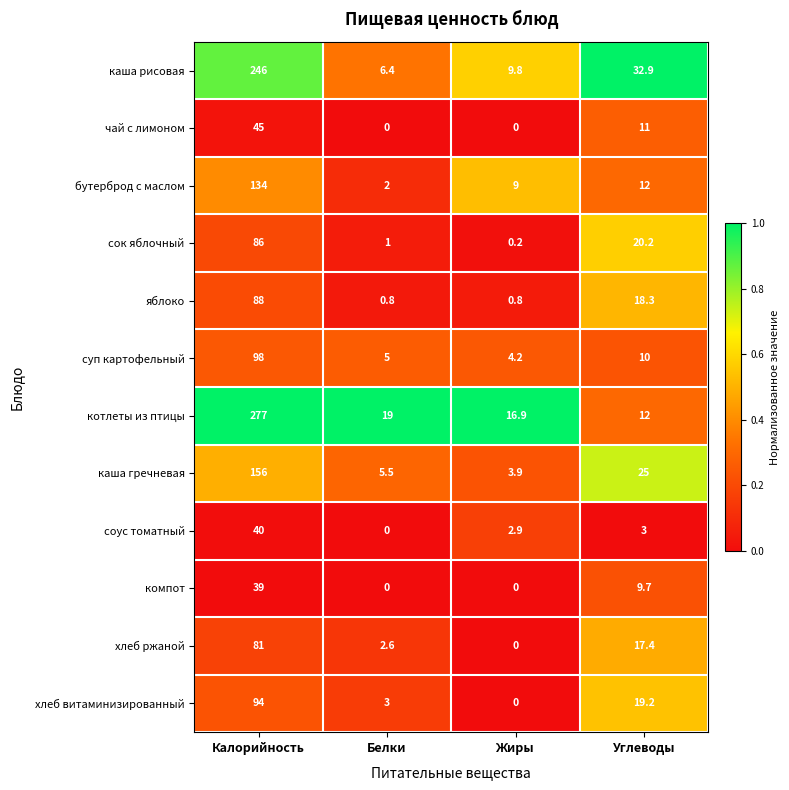

What is the sum of the каша рисовая values at Белки and Углеводы?

39.3